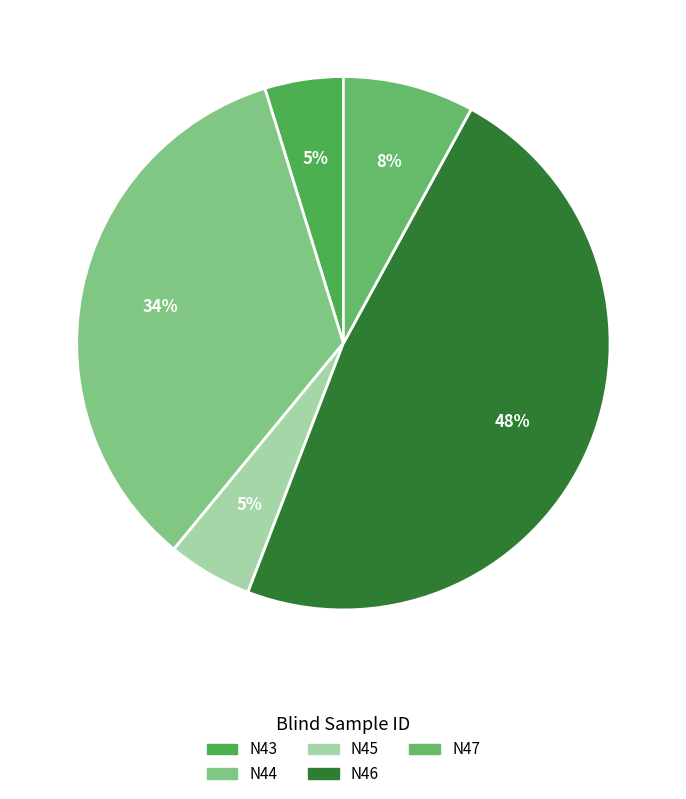

Does any single category account for the majority?

No